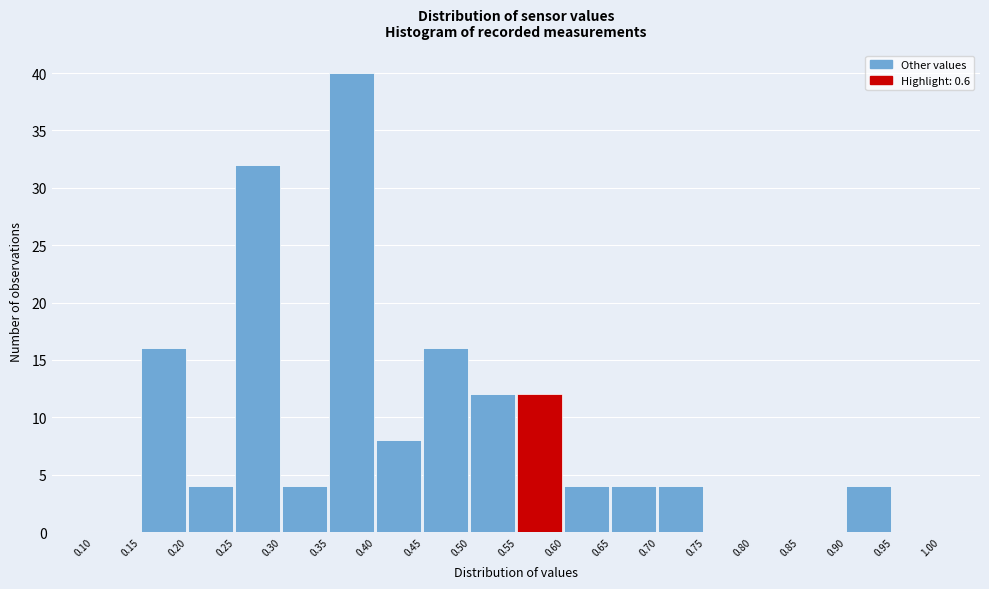

Over which range of the x-axis is the bar tallest?

0.35 to 0.40